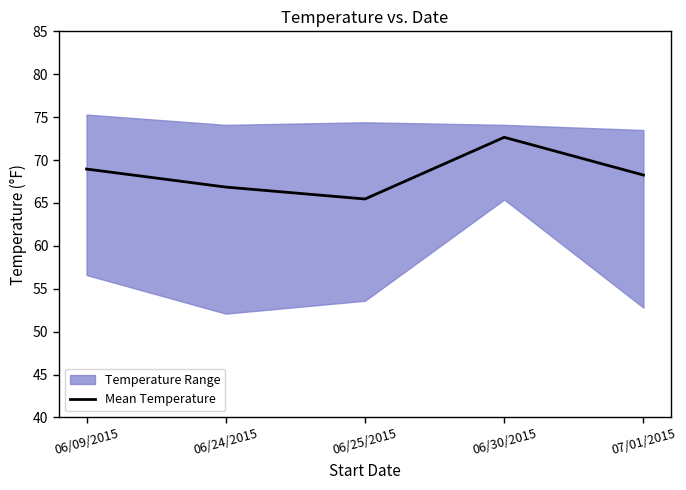

Reading right to left, extract all data points from this chart.

68.2	72.6	65.5	66.9	69.0